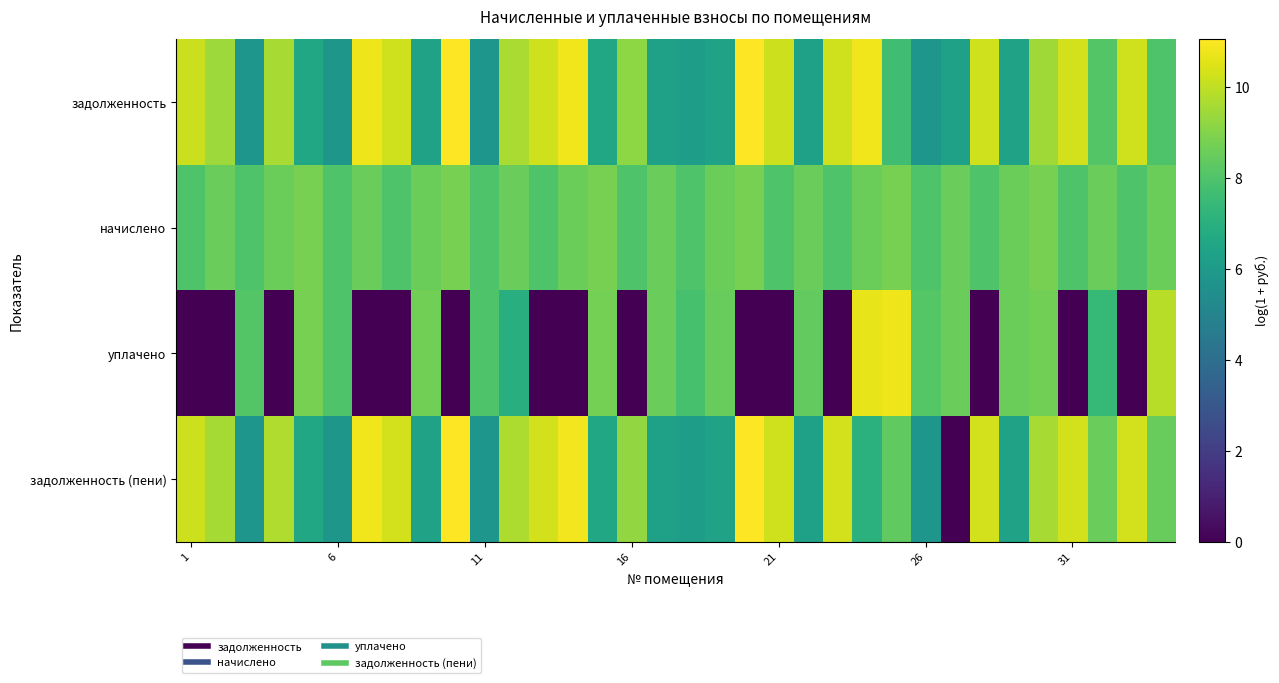

Reading left to right, extract all data points from this chart.

задолженность: 10.1	9.4	5.8	9.6	6.6	5.8	10.8	10.2	6.4	11.0	5.8	9.7	10.3	10.8	6.6	9.2	6.3	6.2	6.4	11.0	10.2	6.3	10.2	10.8	7.7	5.8	6.3	10.2	6.4	9.4	10.3	8.1	10.2	8.0
начислено: 8.0	8.5	8.0	8.6	8.8	8.0	8.5	8.0	8.6	8.8	8.0	8.5	8.0	8.6	8.8	8.0	8.5	8.0	8.6	8.8	8.0	8.5	8.0	8.6	8.8	8.0	8.5	8.0	8.6	8.8	8.0	8.5	8.0	8.6
уплачено: 0.0	0.0	8.1	0.0	8.8	8.0	0.0	0.0	8.7	0.0	8.0	6.9	0.0	0.0	8.7	0.0	8.5	7.8	8.5	0.0	0.0	8.4	0.0	10.6	10.8	8.1	8.5	0.0	8.6	8.7	0.0	7.4	0.0	9.8
задолженность (пени): 10.2	9.5	5.8	9.7	6.6	5.8	10.8	10.3	6.4	11.0	5.8	9.7	10.3	10.9	6.6	9.3	6.3	6.2	6.4	11.0	10.2	6.3	10.3	7.1	8.4	5.8	0.0	10.3	6.4	9.6	10.3	8.5	10.3	8.5